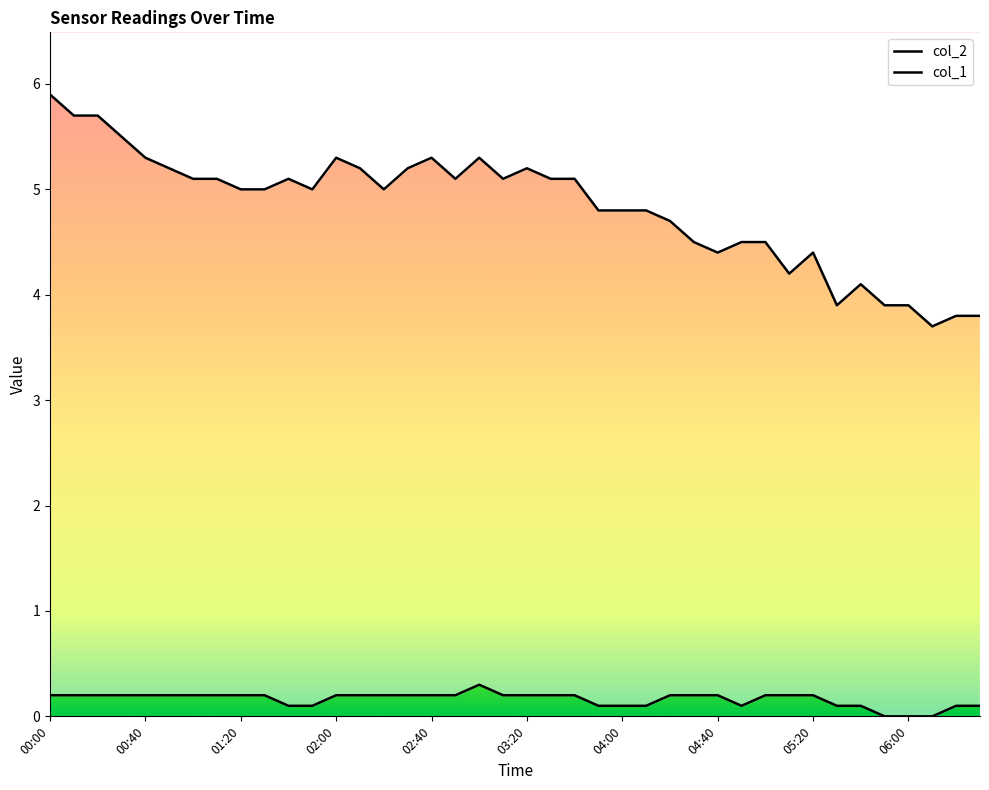

Rank the series by their average value, from lowest to highest.

col_1, col_2